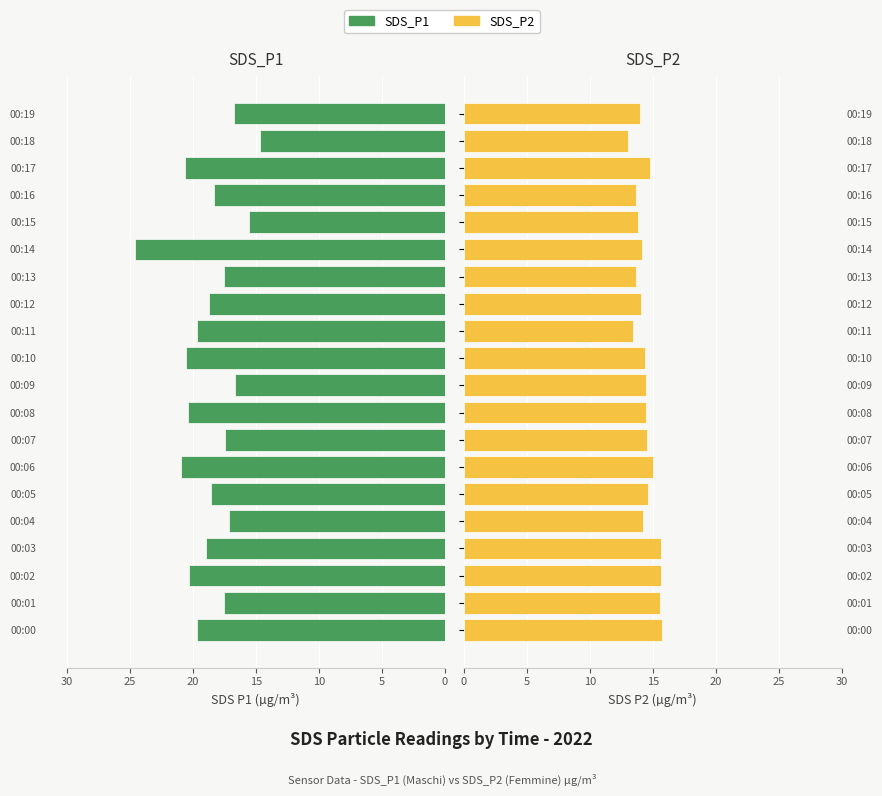

Which series changed the most between 20 and 16?

SDS_P1